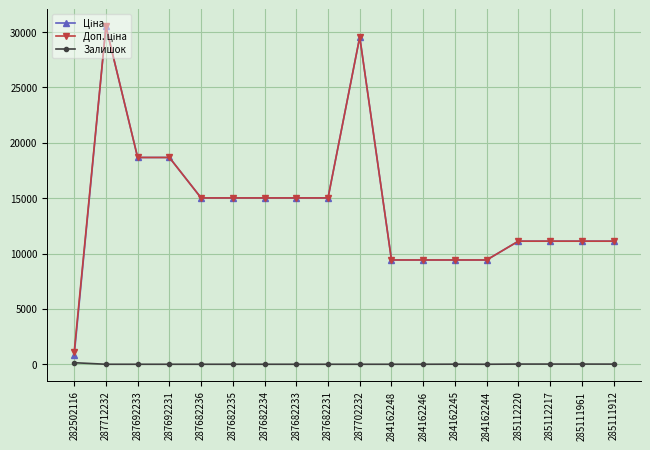

The value of Залишок at 287712232 is 0.0. True or false?

True